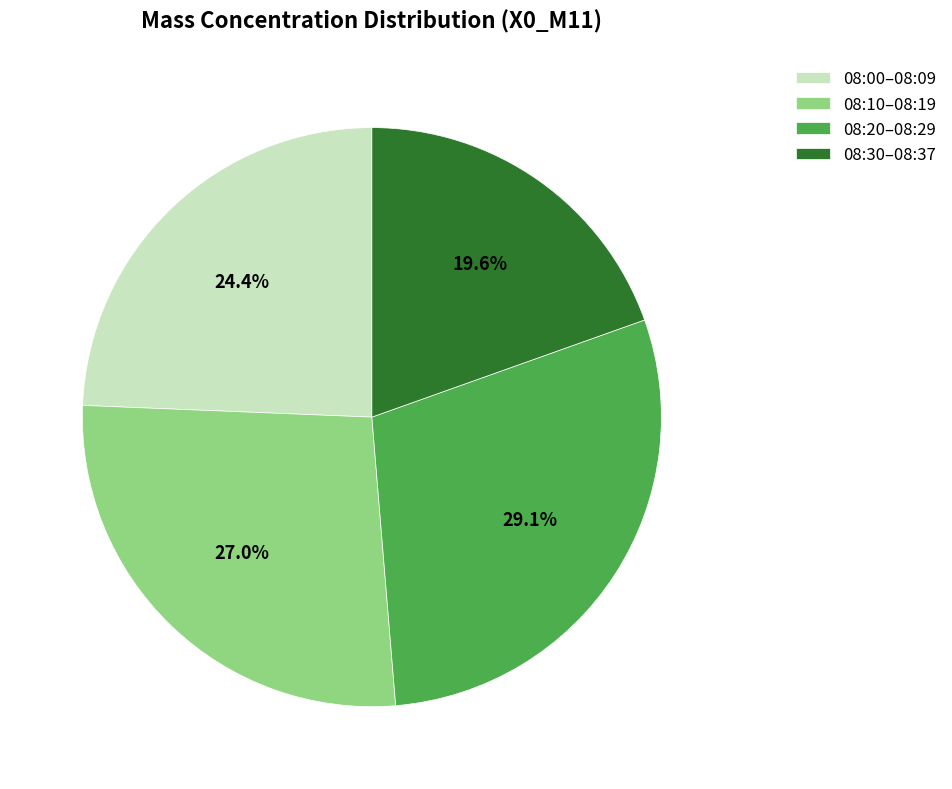

Is the sum of 08:20–08:29 and 08:30–08:37 greater than half?

No